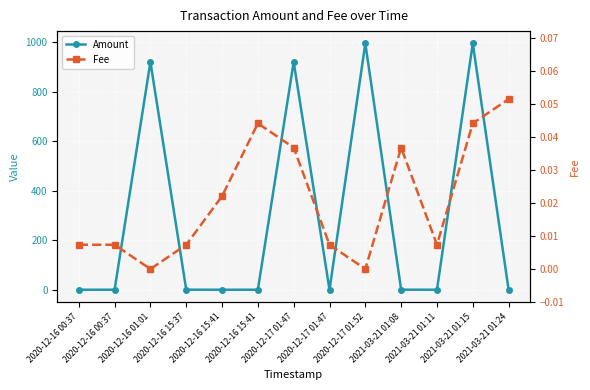

Between 2020-12-16 15:37 and 2020-12-17 01:47, which series saw the biggest shift?

Amount